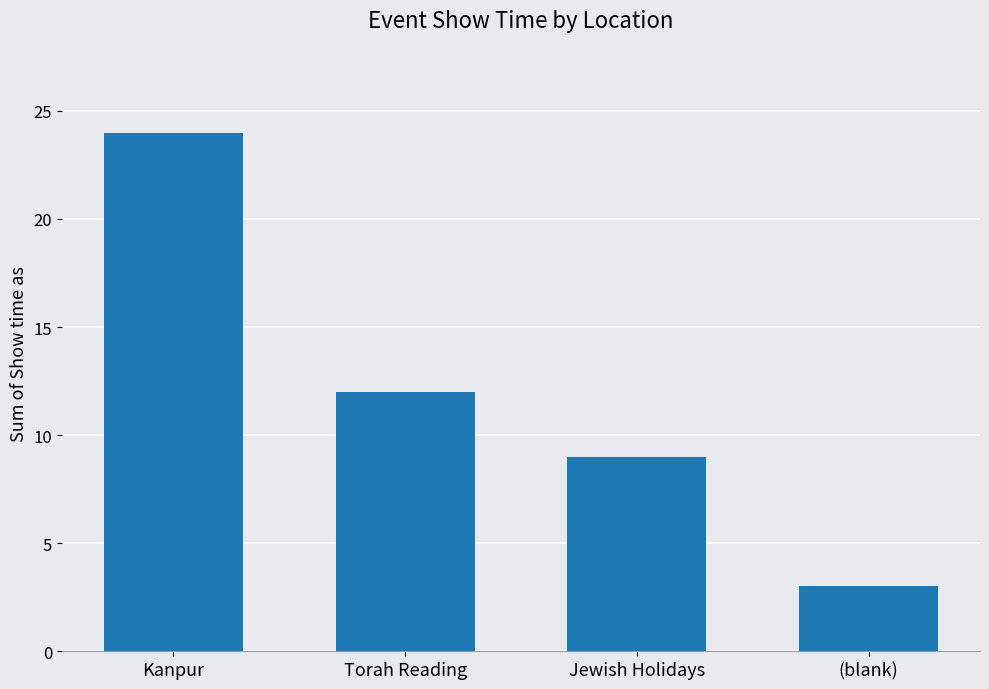

How many data points does each series have?

4